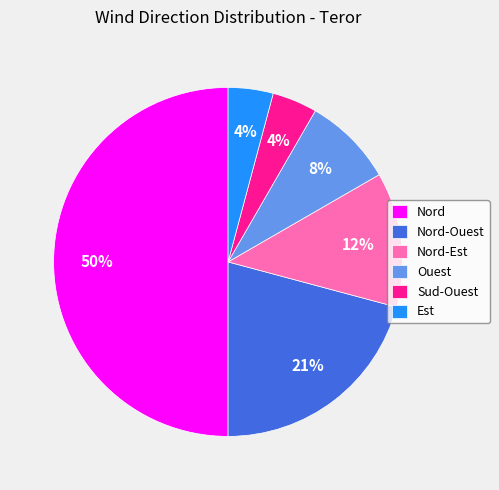

Combined, do Sud-Ouest and Nord-Ouest account for over 50%?

No